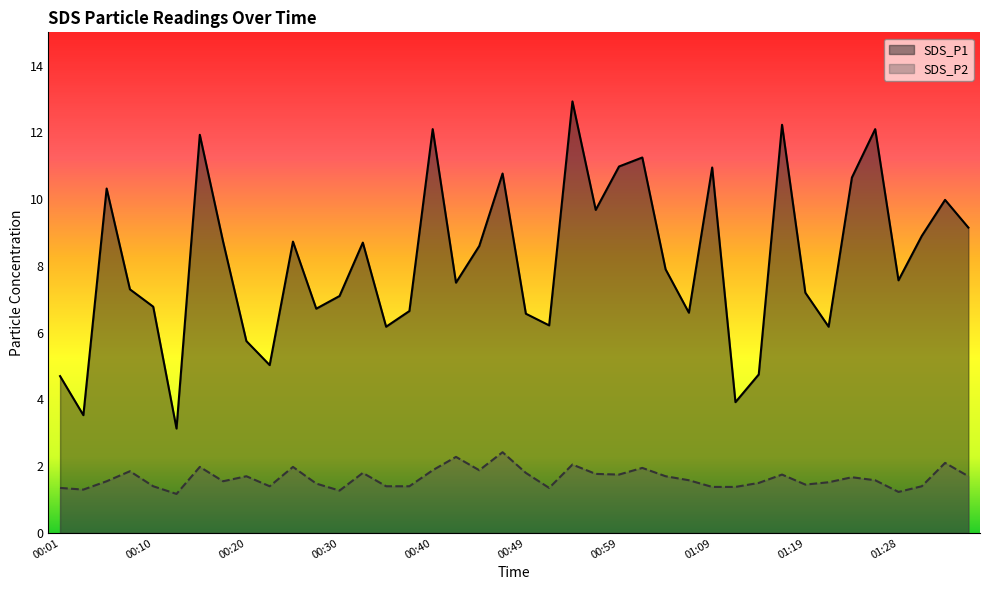

Is it true that SDS_P1 equals 2.1 at 00:35?

False